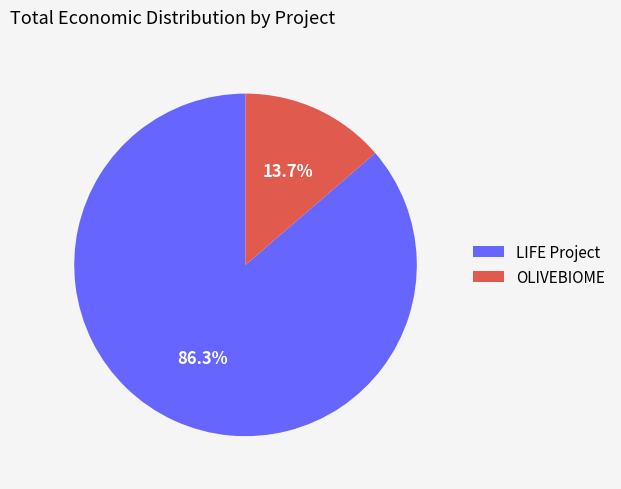

Which category accounts for the majority?

LIFE Project